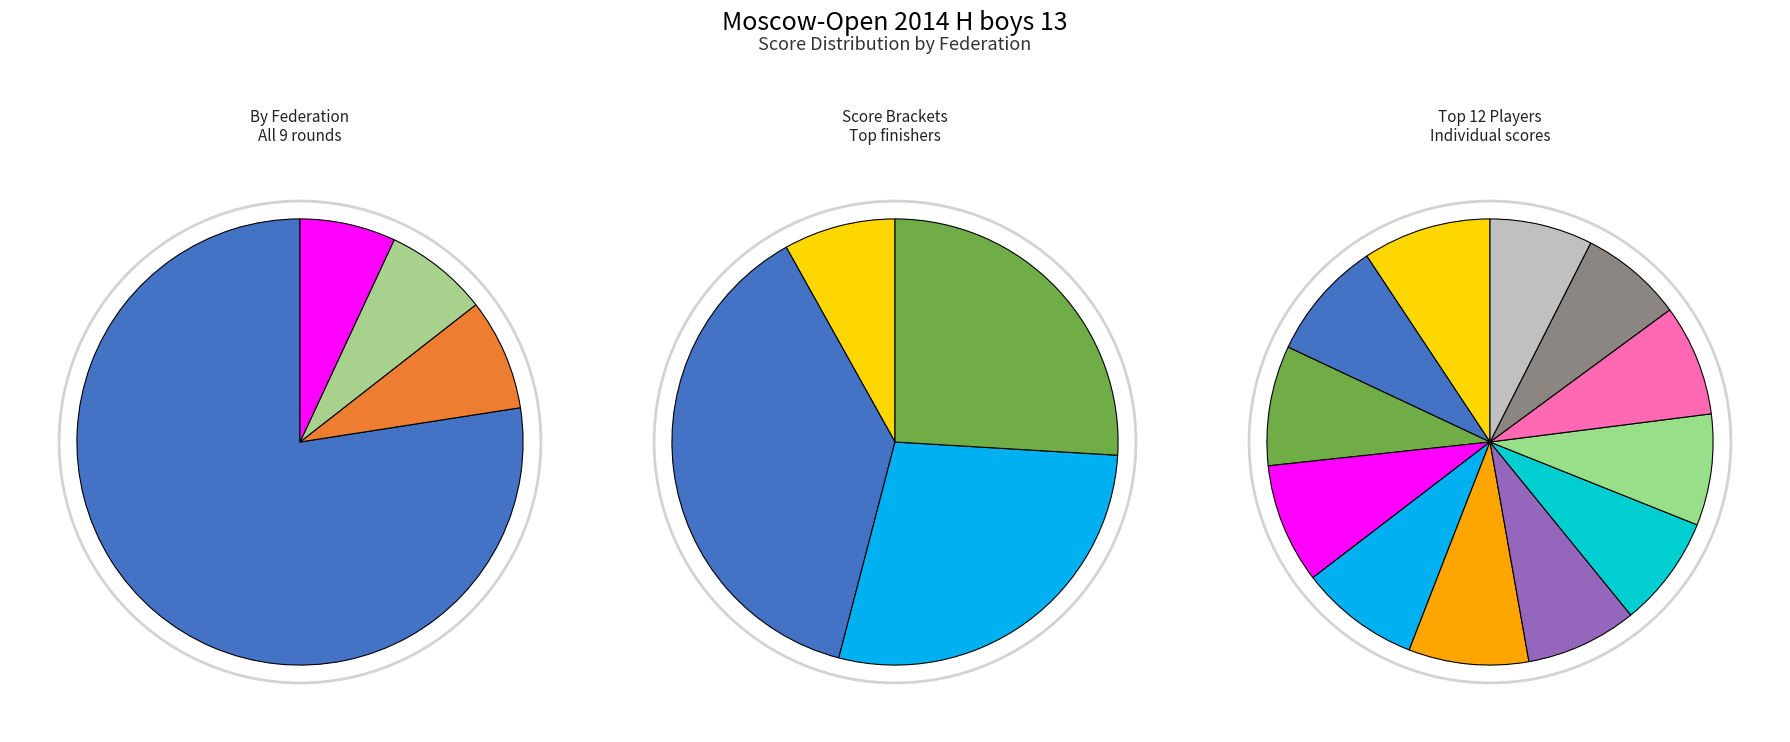

Count the number of slices in the pie.

12